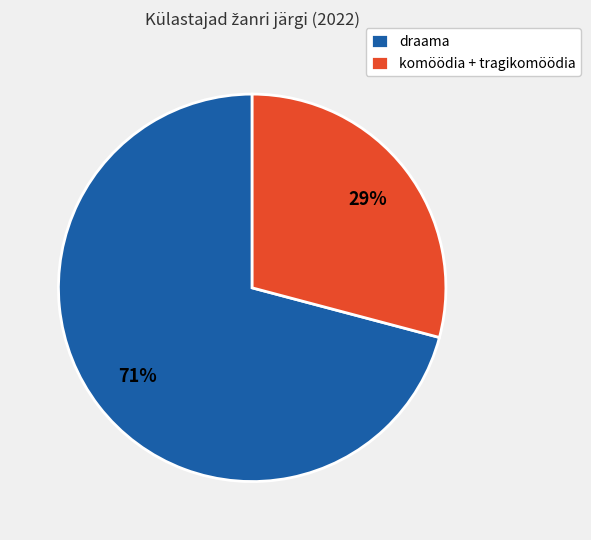

How many segments does this pie chart have?

2